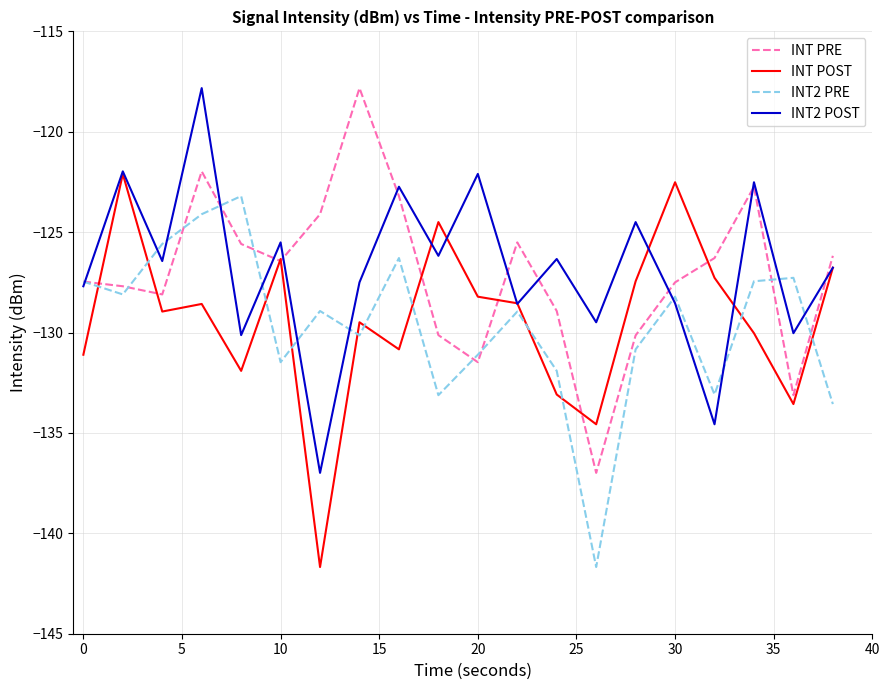

What is the lowest value of the INT POST series?

-141.7